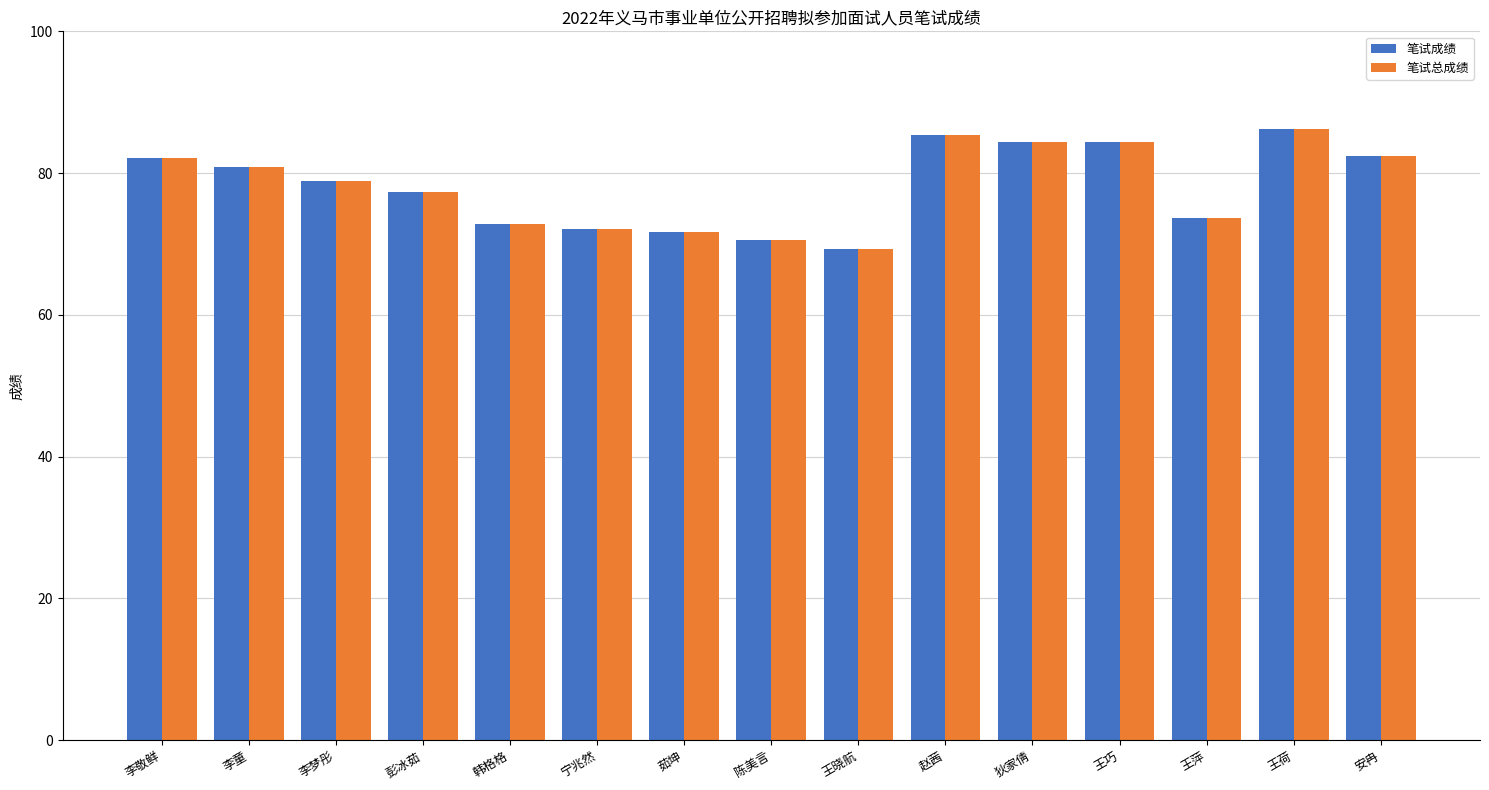

At how many categories does at least one series exceed 75?

9